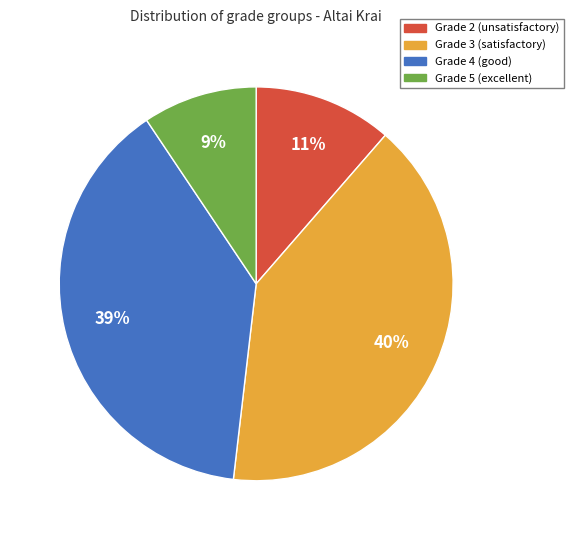

Does any single category account for the majority?

No